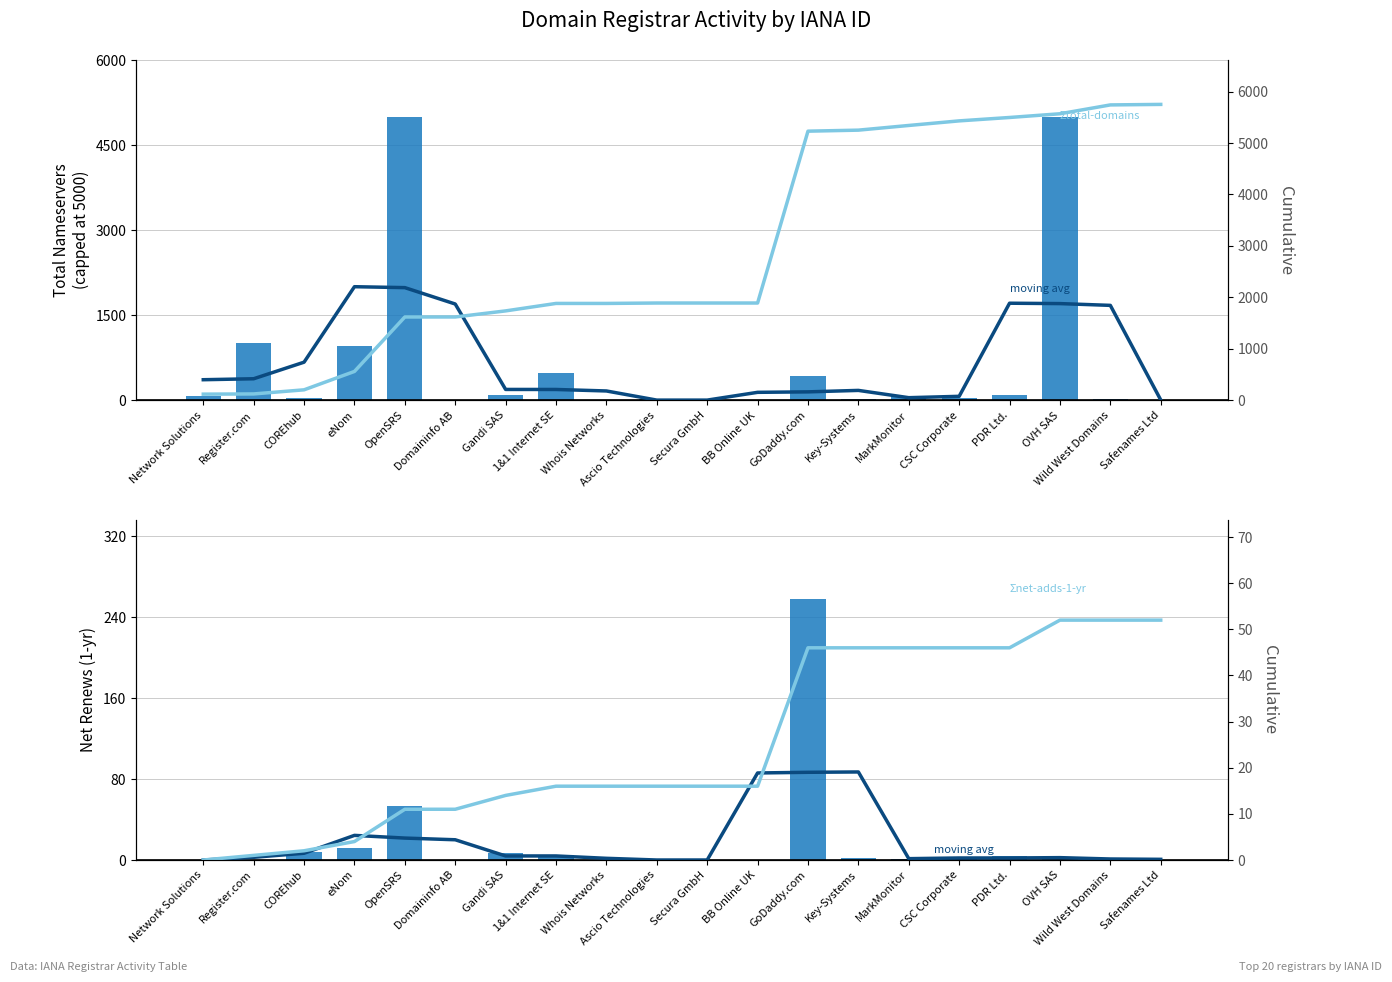

How many series are shown in this chart?

5